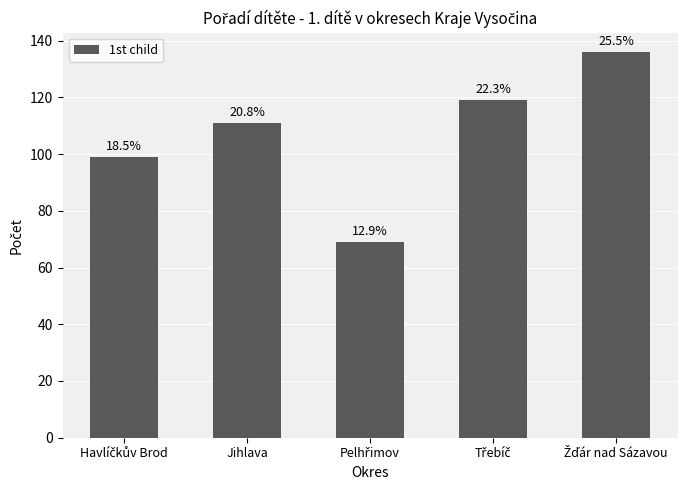

What is the average value?

107